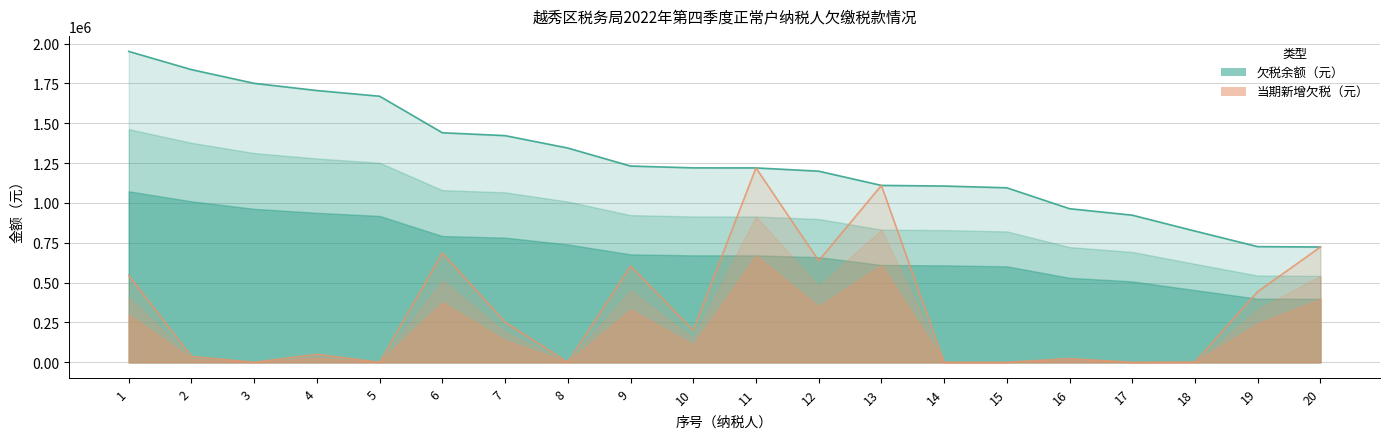

What is the difference between the 当期新增欠税（元） values at 10 and 18?

199325.0